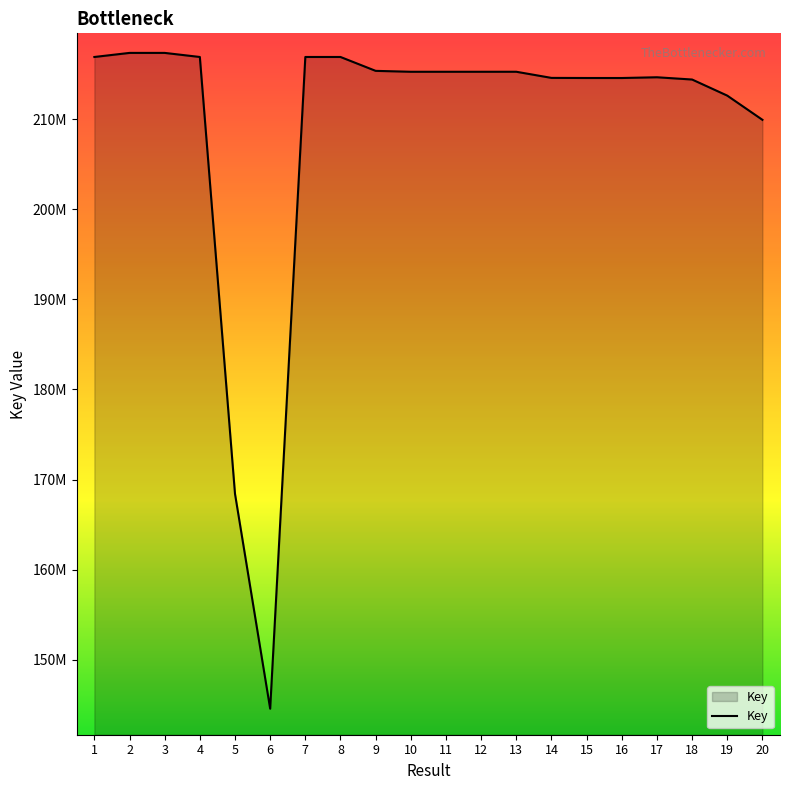

Is this an area chart (filled region under the line)?

Yes